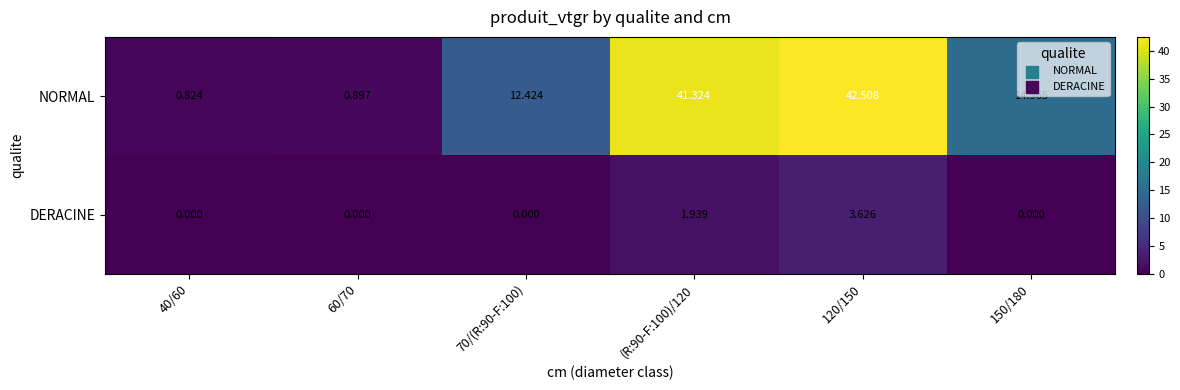

Which series has the largest total across all categories?

NORMAL